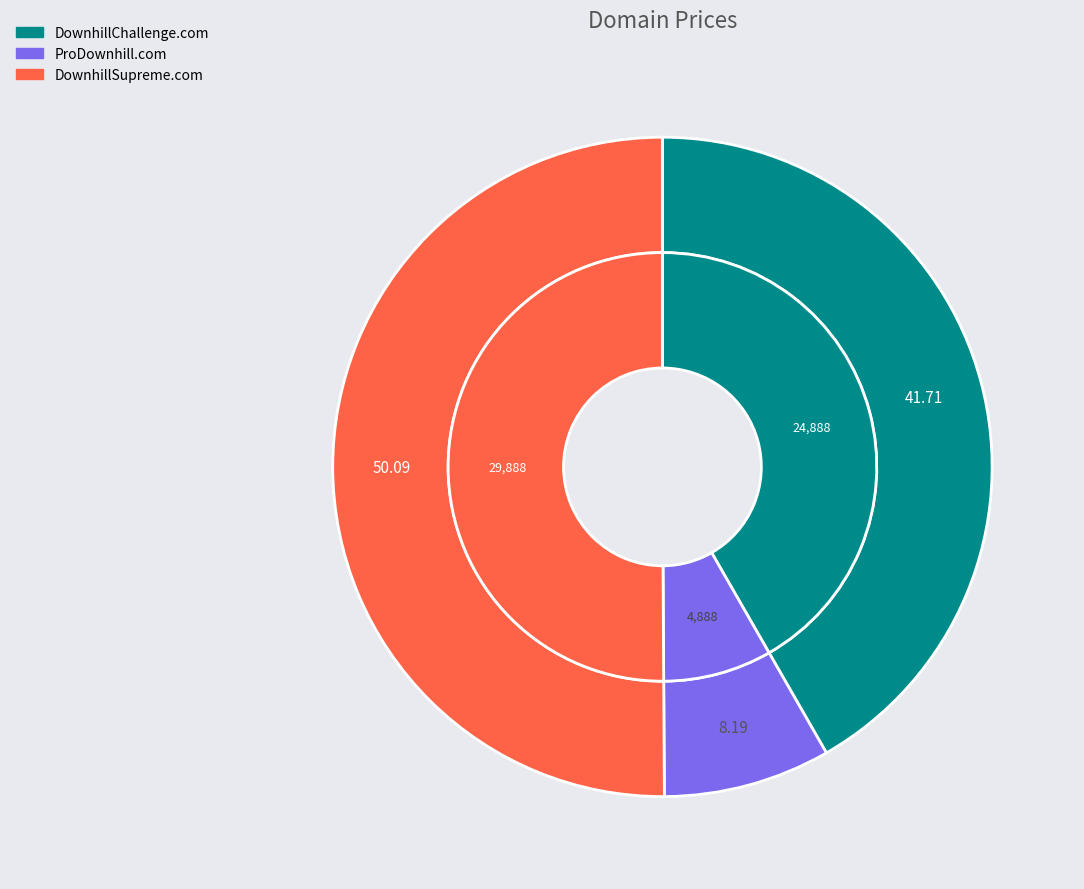

What is the largest slice in the pie chart?

DownhillSupreme.com